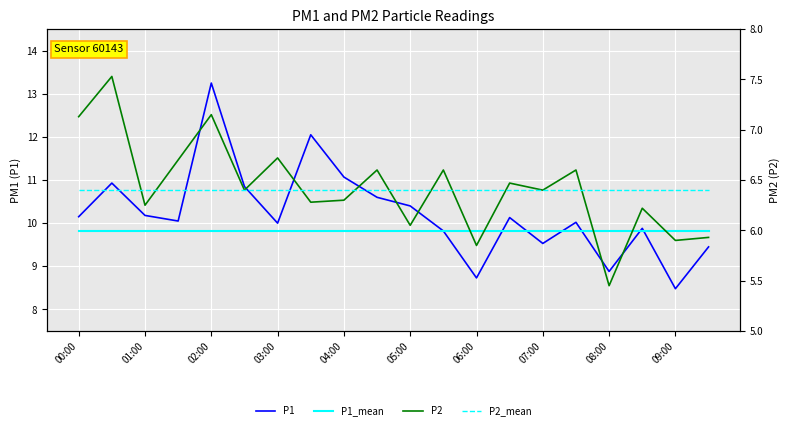

How many data points in P1 are above 10?

12